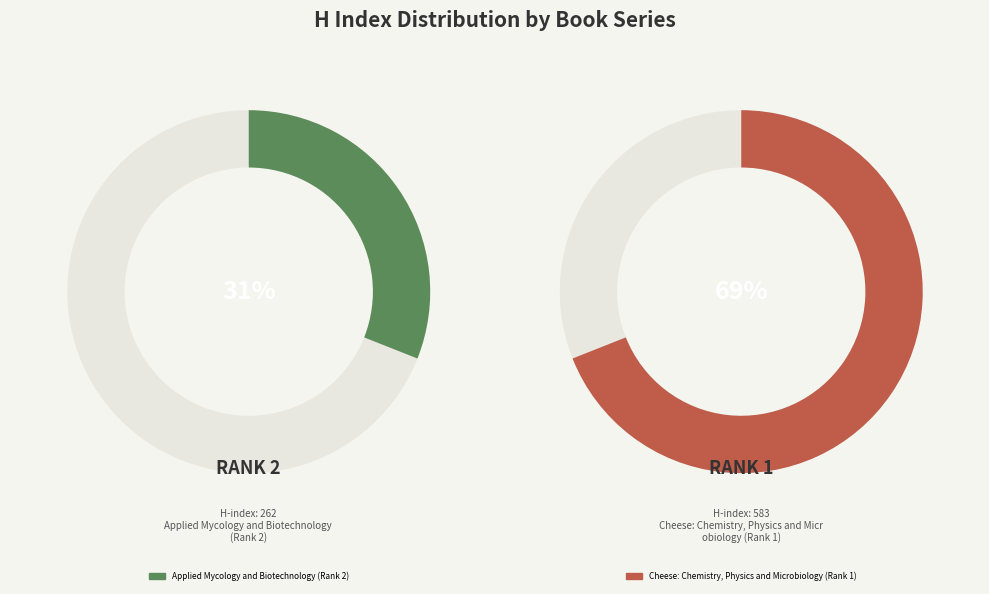

The Cheese: Chemistry, Physics and Microbiology (Rank 1) slice represents 69% of the pie. True or false?

True